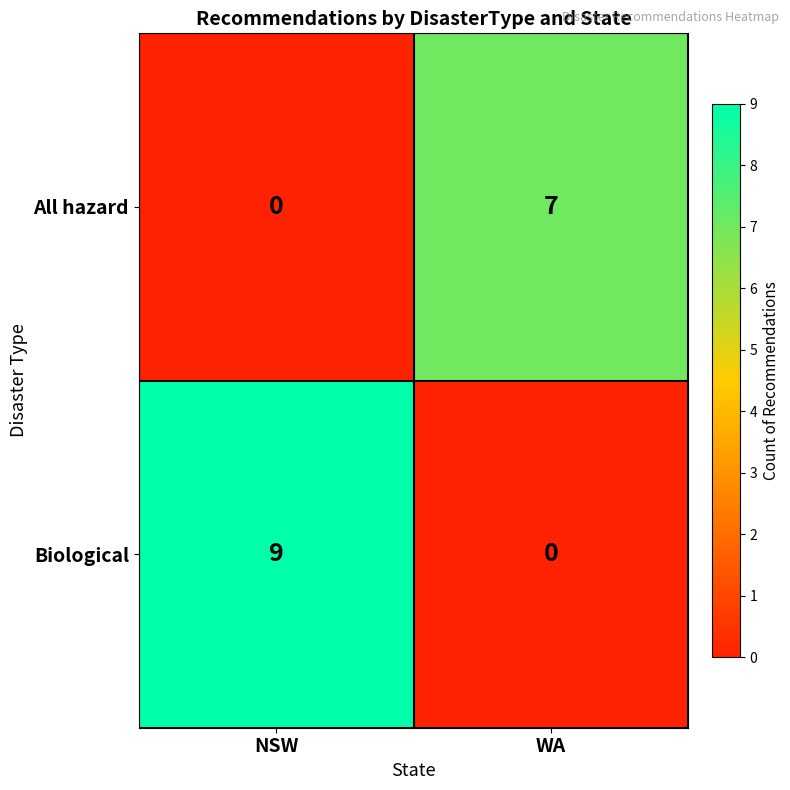

At which category is the sum across all series the highest?

NSW